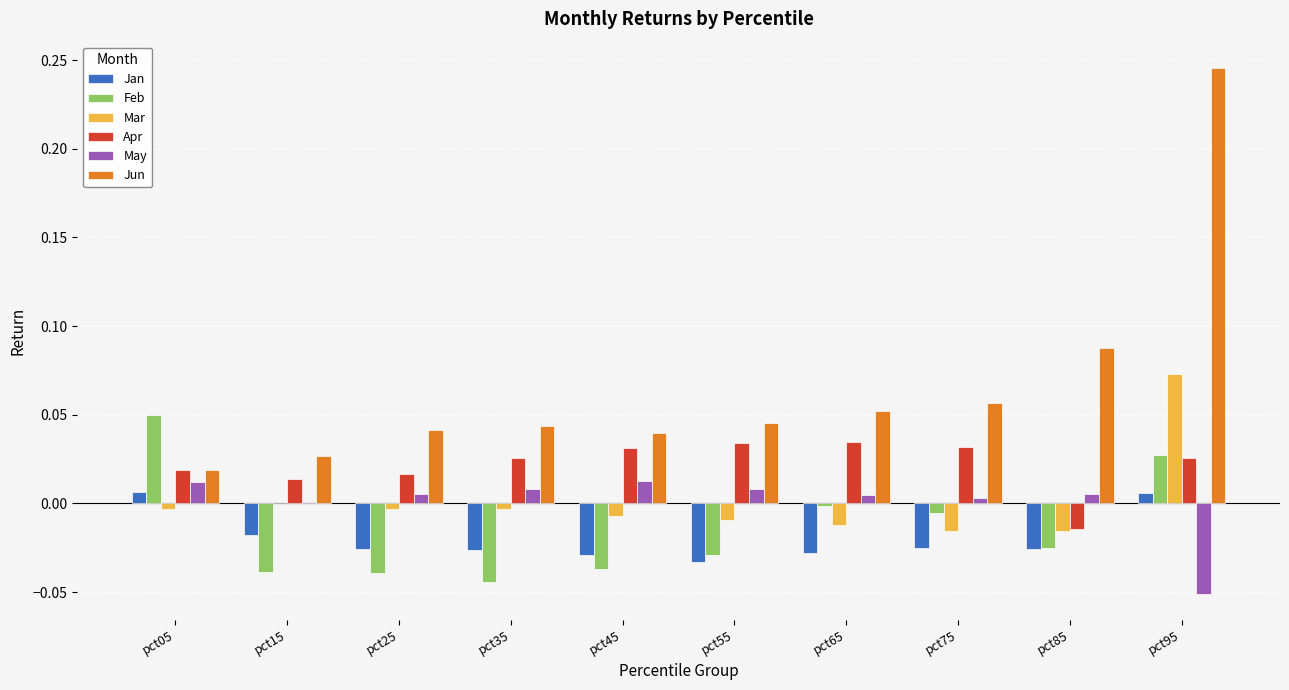

Between pct55 and pct95, which series saw the biggest shift?

Jun